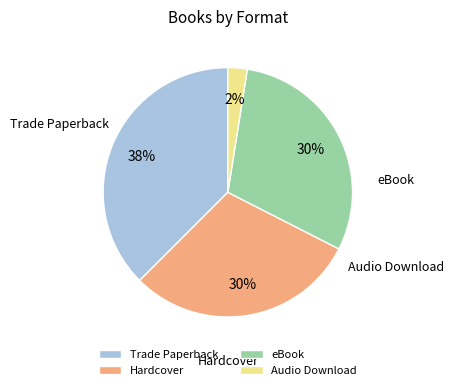

To the nearest percent, what portion does eBook represent?

30%